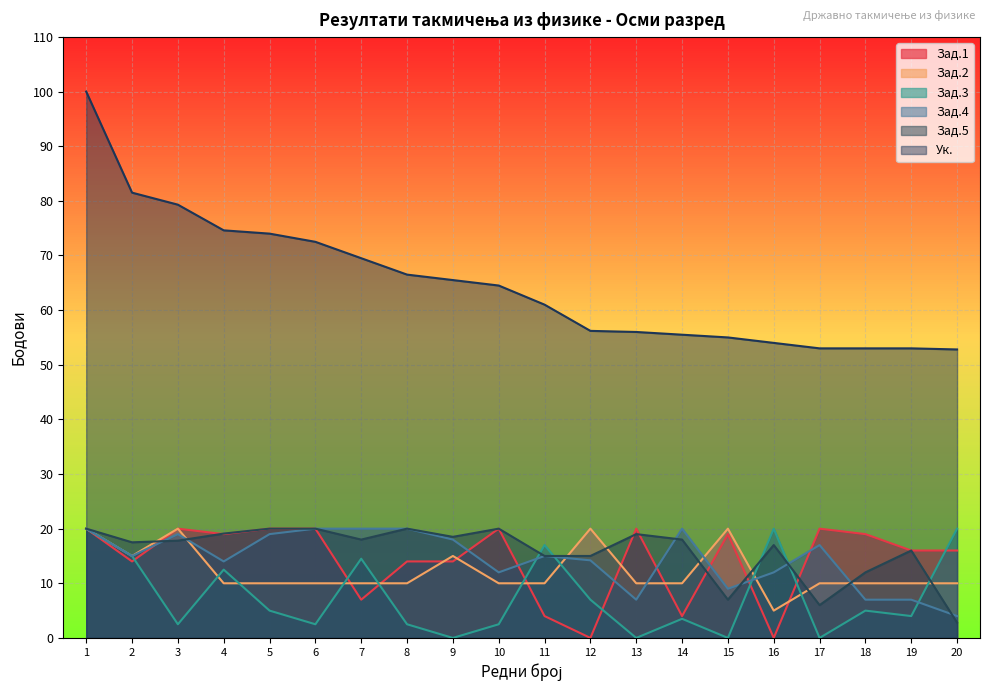

What is the spread (max minus min) of values at 10?

62.0